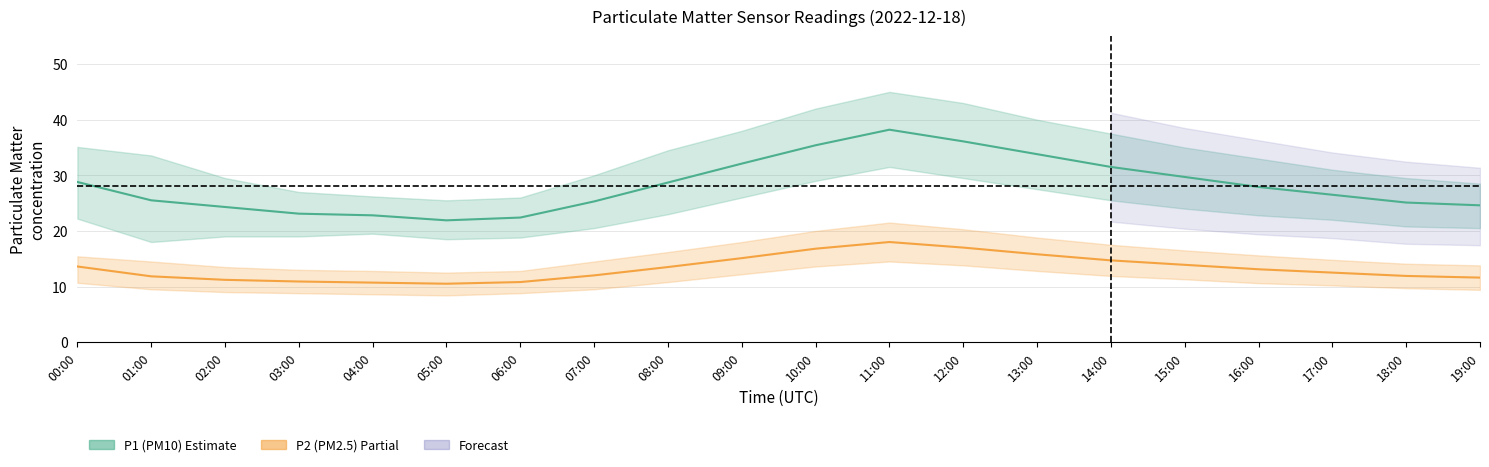

What is the approximate value of P2 at 11:00?

18.0